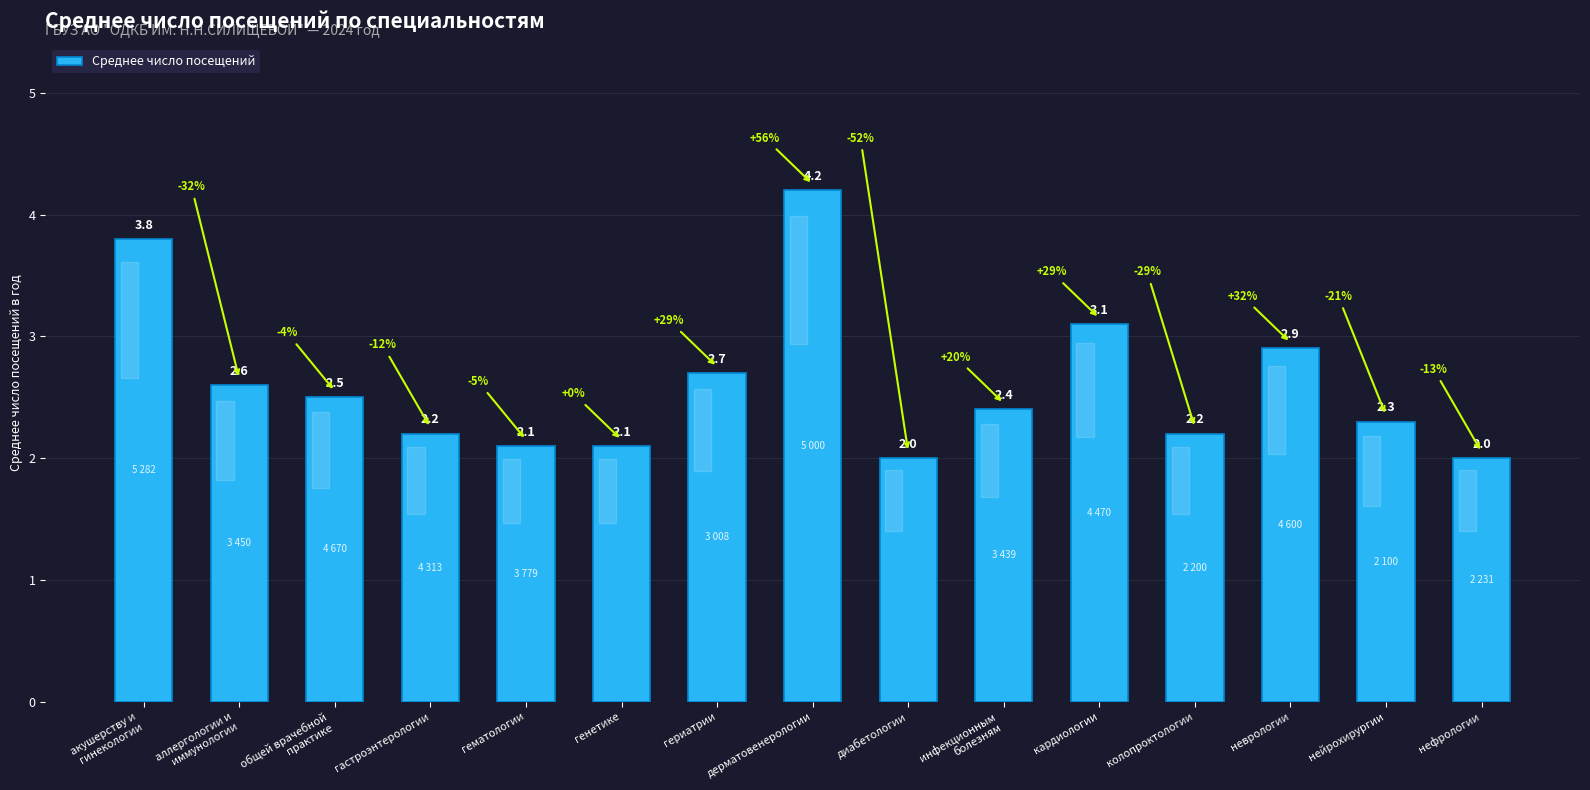

True or false: the data shows 1.1 at гематологии.

False